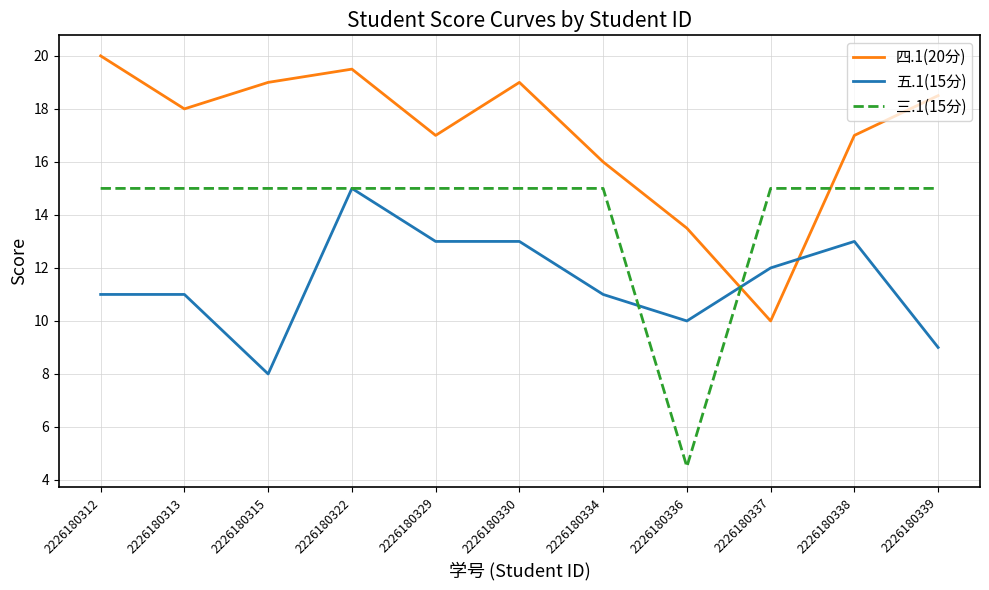

What is the difference between the highest and lowest values at 2226180330?

6.0